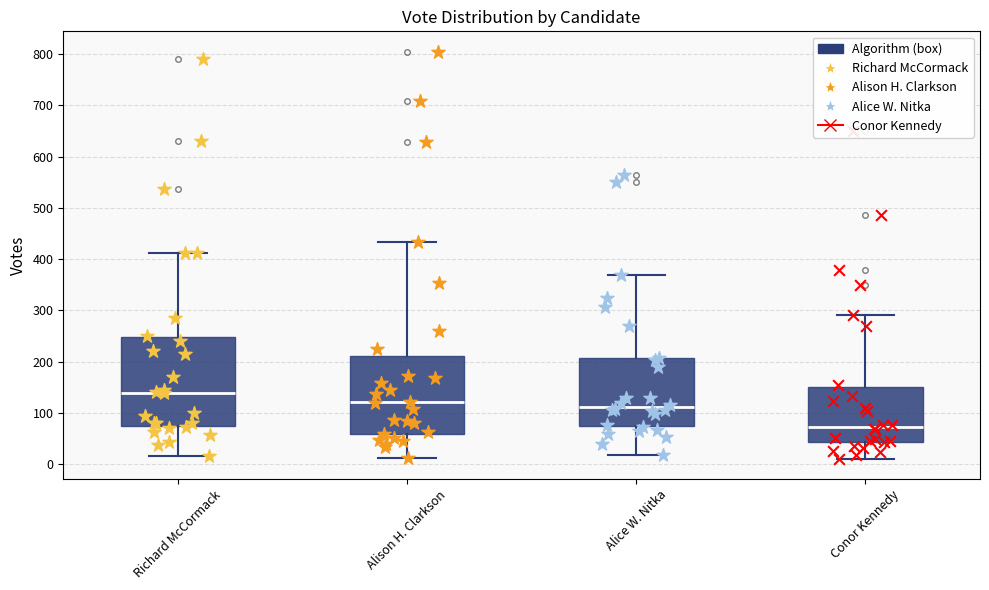

Which box's median line is the highest?

Richard McCormack